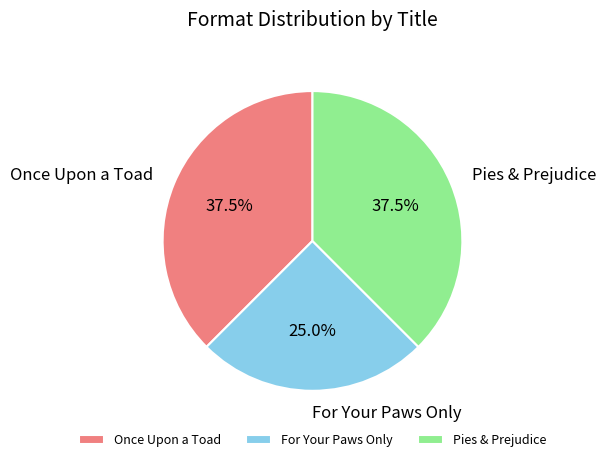

Is there any slice that represents more than half of the pie?

No